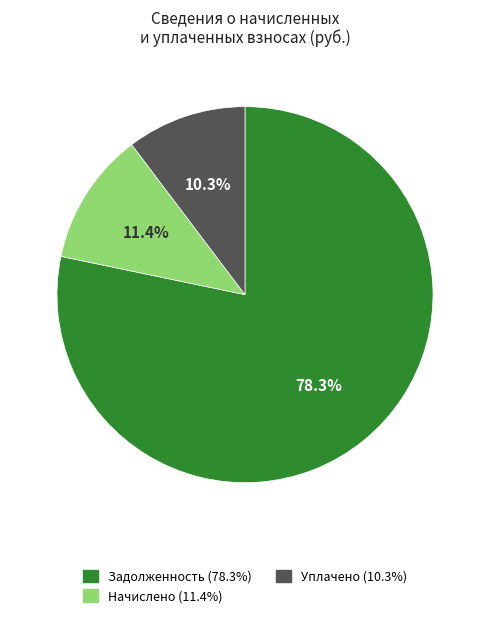

Is there any slice that represents more than half of the pie?

Yes